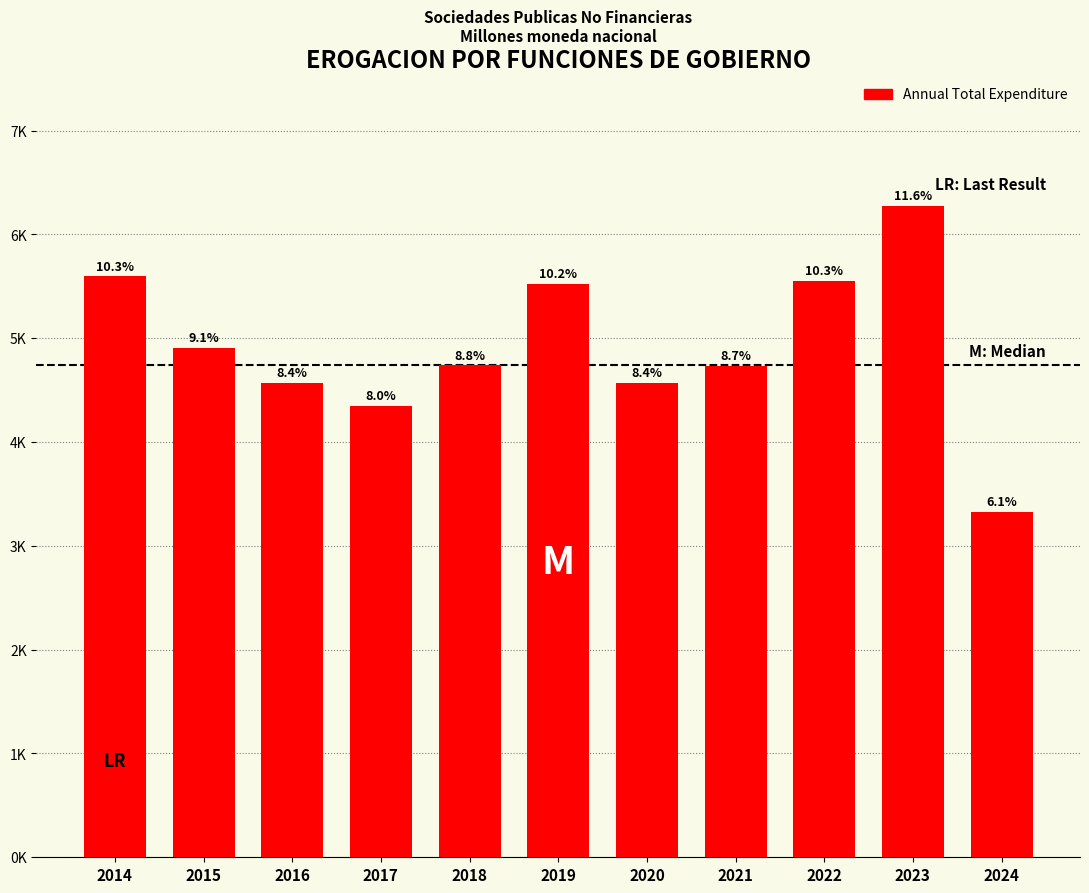

Are the bars horizontal?

No